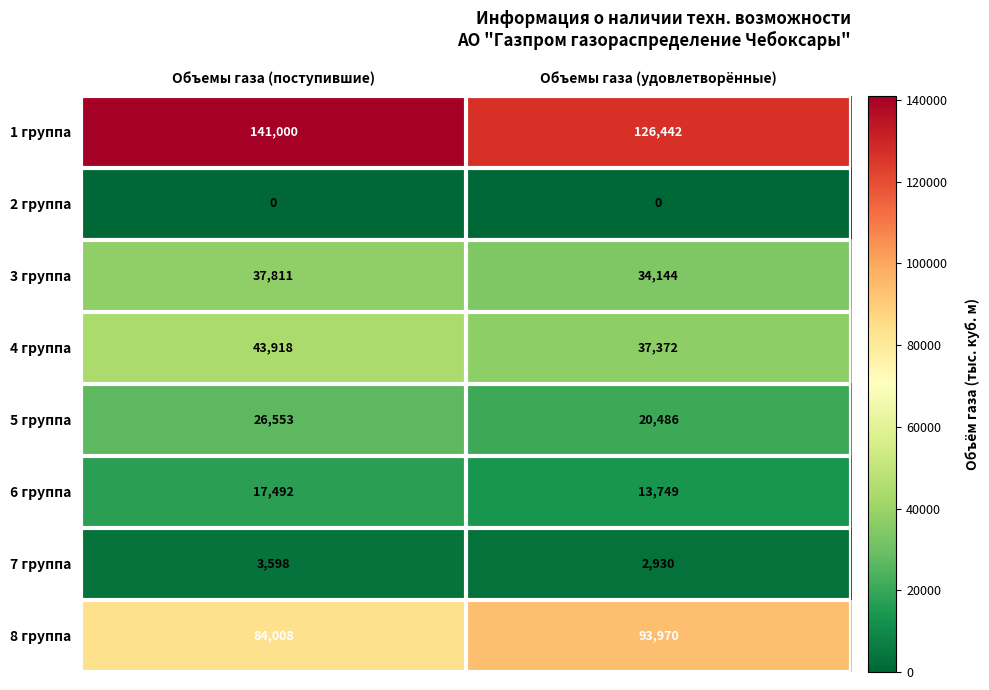

What is the sum of all 7 группа values?

6528